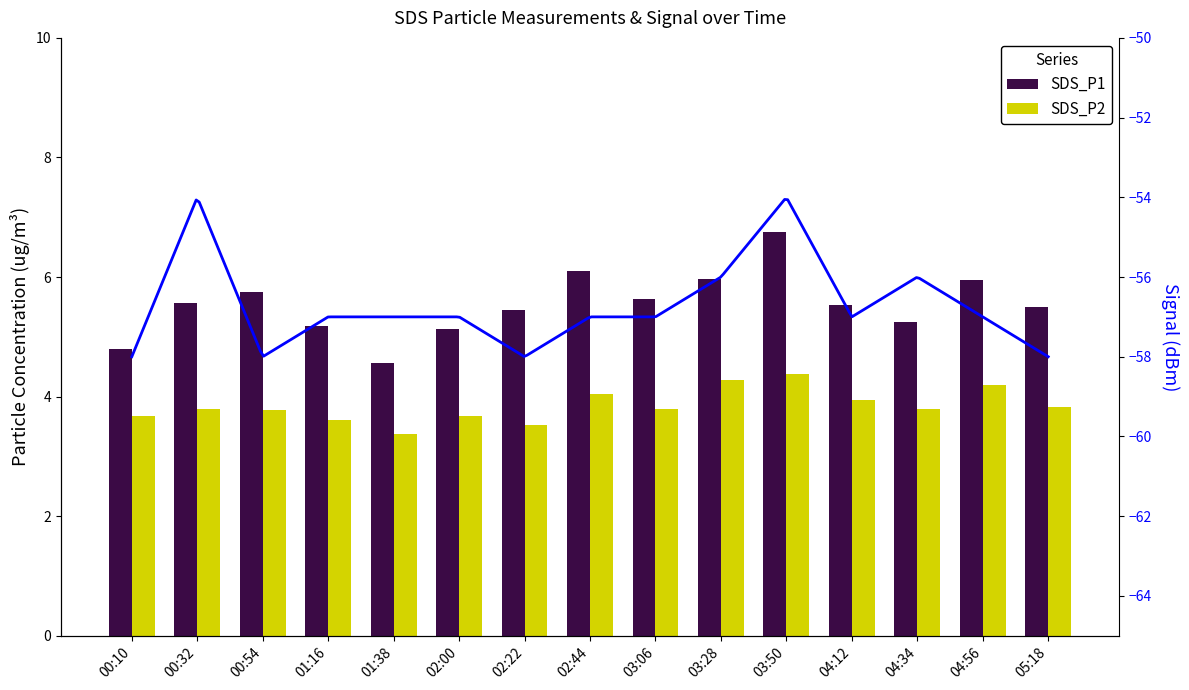

True or false: SDS_P1 has a value of 5.2 at 04:34.

True